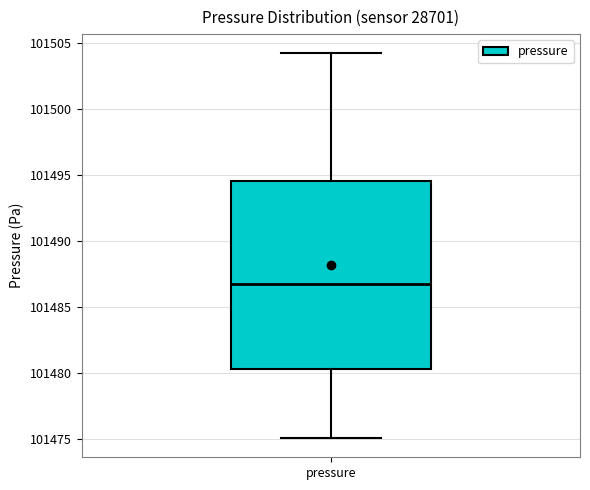

Read this box plot against the y-axis: the position of the median line, the range covered by the box, and the ends of both whiskers. The values are not printed on the chart, so give them approximately, as read against the axis.

median 101486.5, box 101480.5 to 101494.5, whiskers 101475.0 to 101504.0